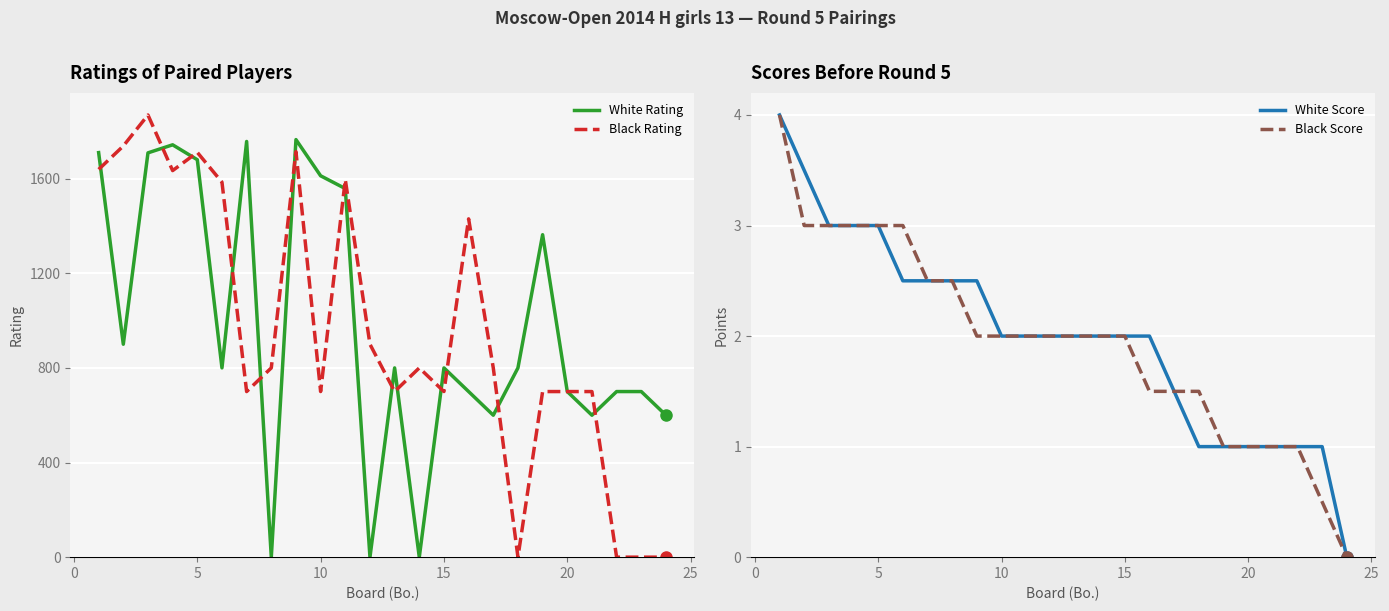

The Black Score series shows 1.3 at 5. True or false?

False